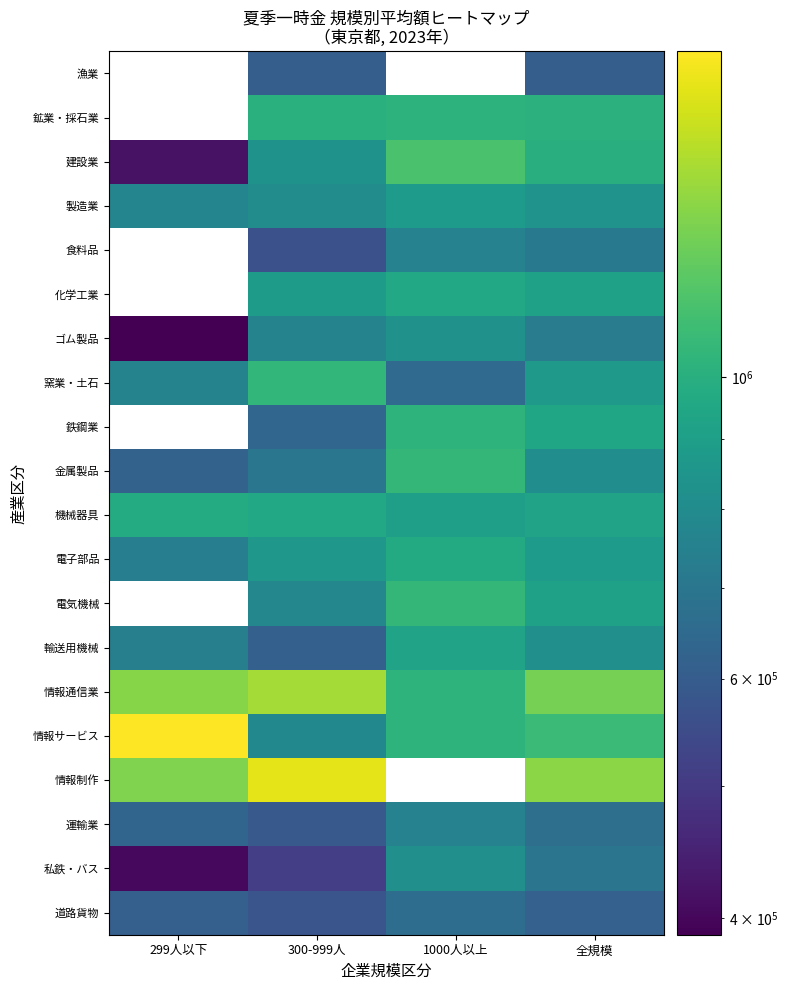

What is the difference between the highest and lowest values at 300-999人?

1124315.0